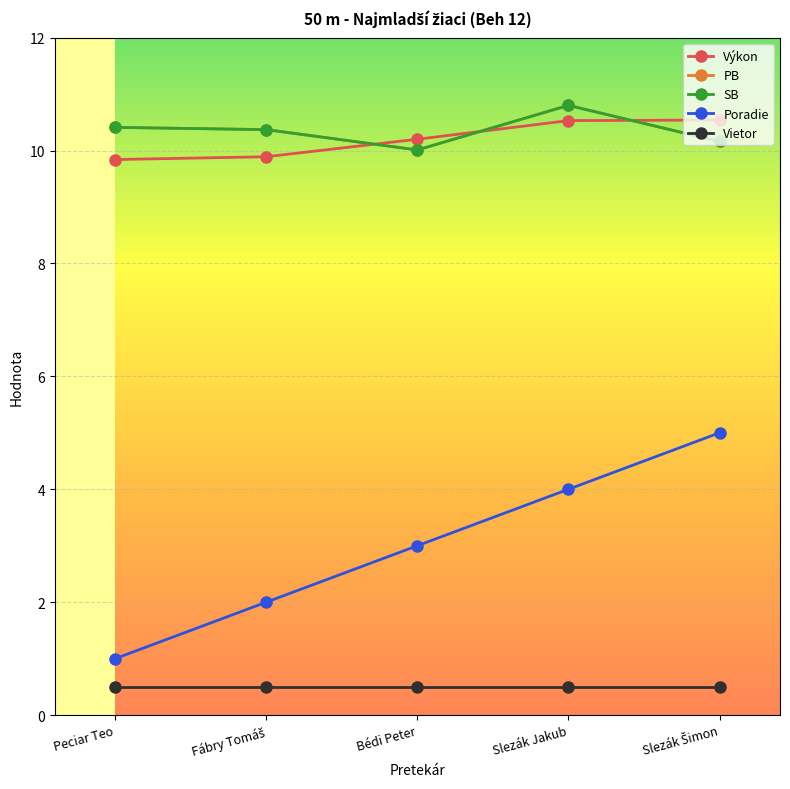

The Vietor series shows 0.8 at Slezák Šimon. True or false?

False